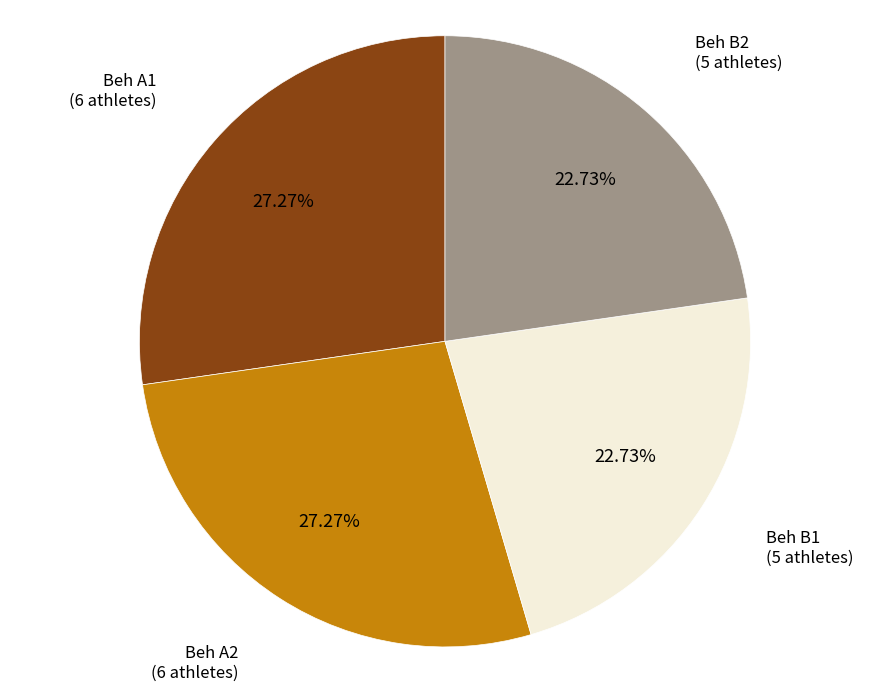

Does any single category account for the majority?

No